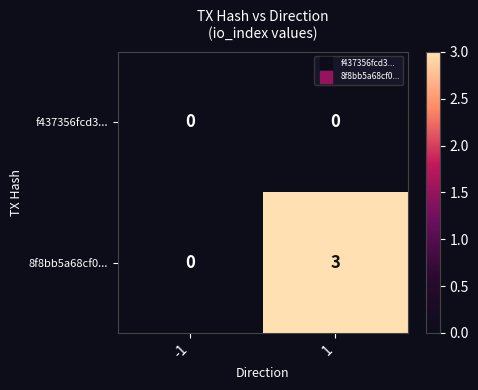

Which series changed the most between -1 and 1?

8f8bb5a68cf0...